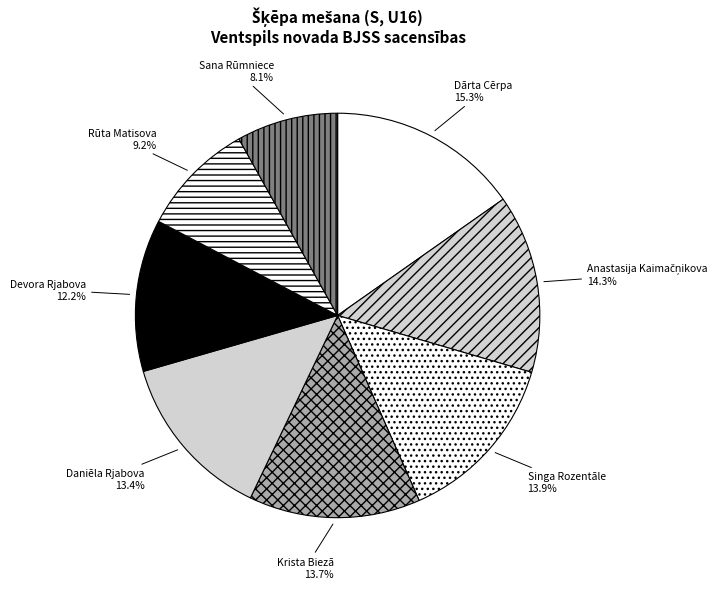

To the nearest percent, what is the difference between the largest and smallest slice percentages?

7%